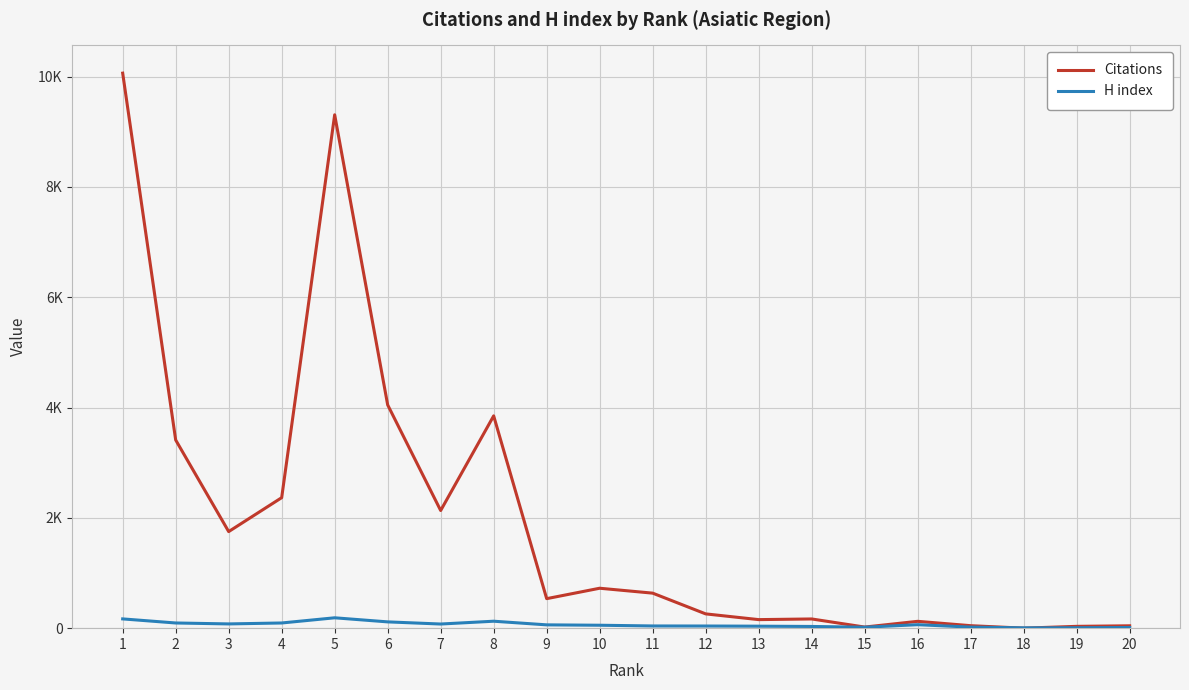

List the labels in order of H index value, smallest first.

18, 19, 20, 15, 17, 14, 13, 12, 11, 10, 9, 16, 7, 3, 2, 4, 6, 8, 1, 5